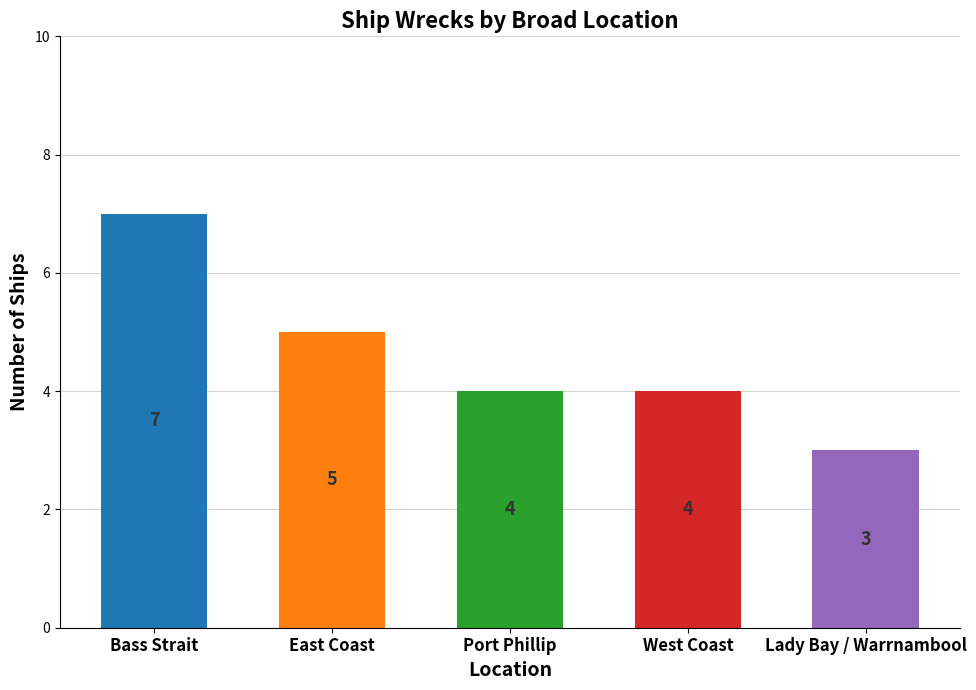

What is the sum of all values?

23